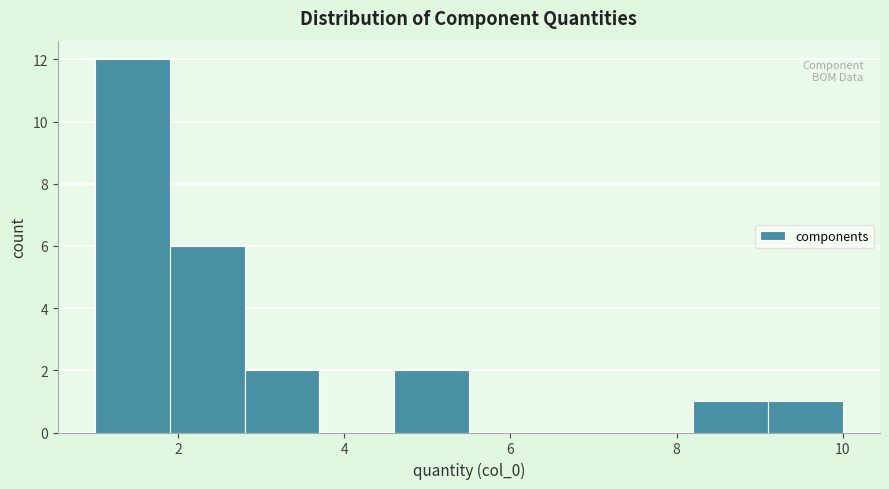

What is the height of the bar covering 1.9 to 2.8 on the x-axis? Neither the bar edges nor the heights are printed on the chart, so give them approximately, as read against the axes.

6